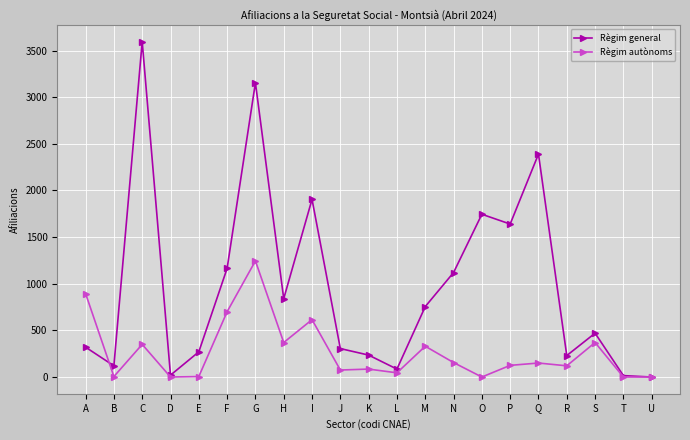

How many distinct data groups are displayed?

2